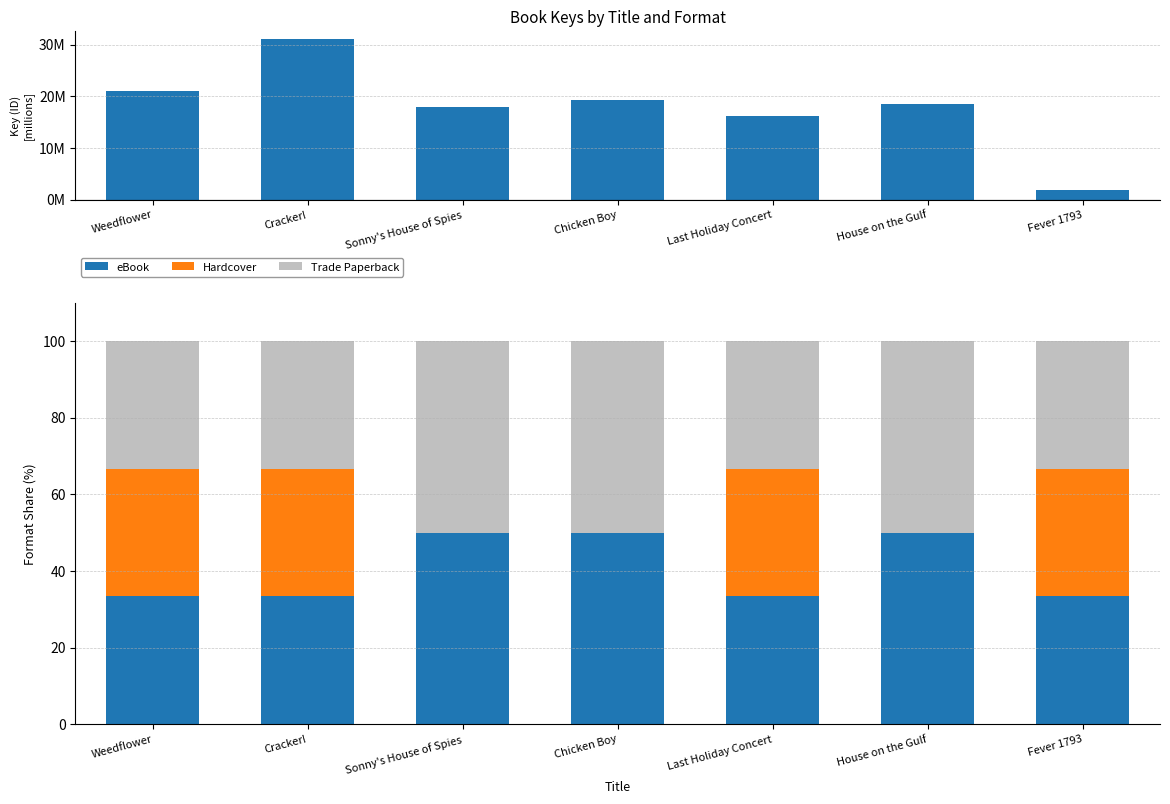

Is it true that eBook equals 11.3 at Chicken Boy?

False